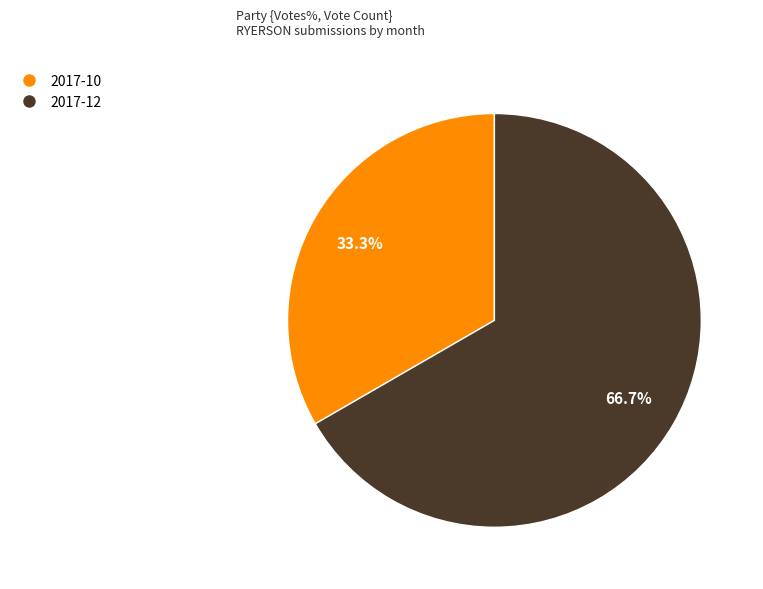

What is the smallest slice in the pie chart?

2017-10